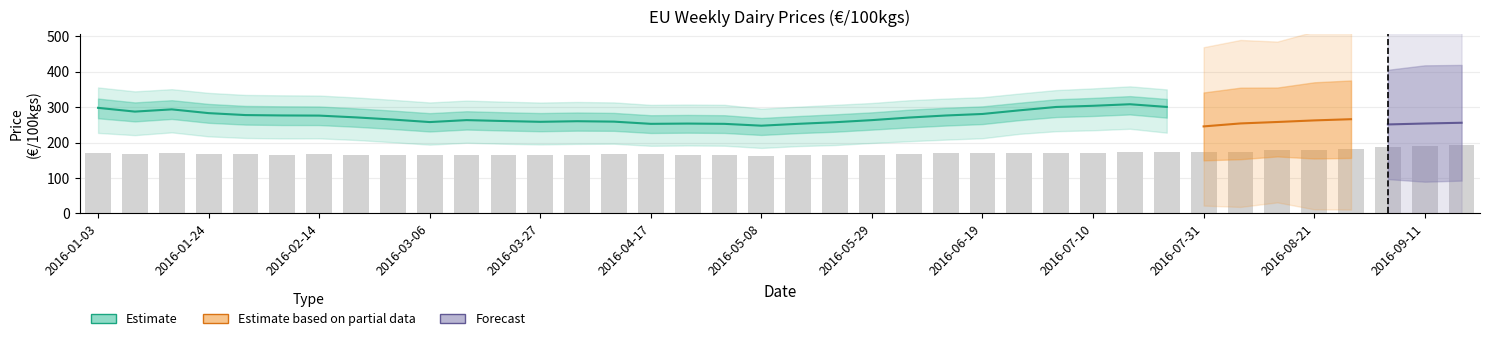

Which label corresponds to the largest value in the chart?

2016-09-18